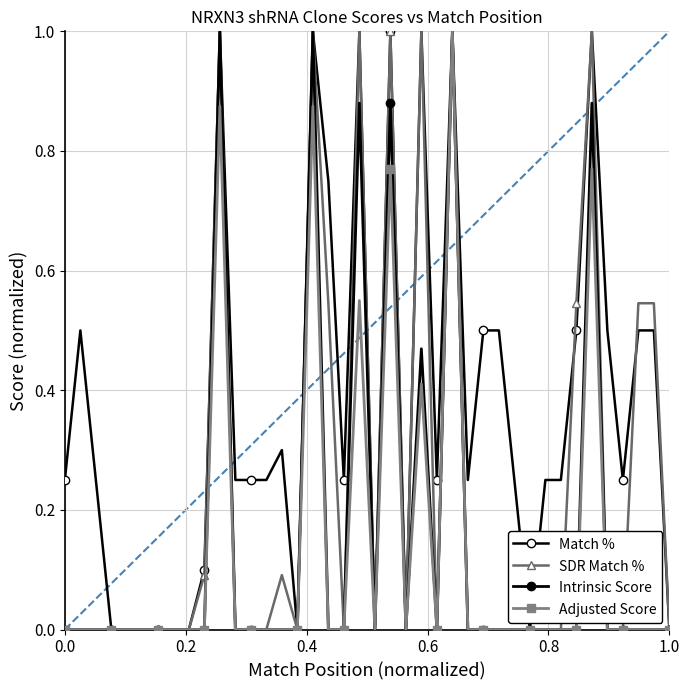

Count the number of categories in the chart.

40